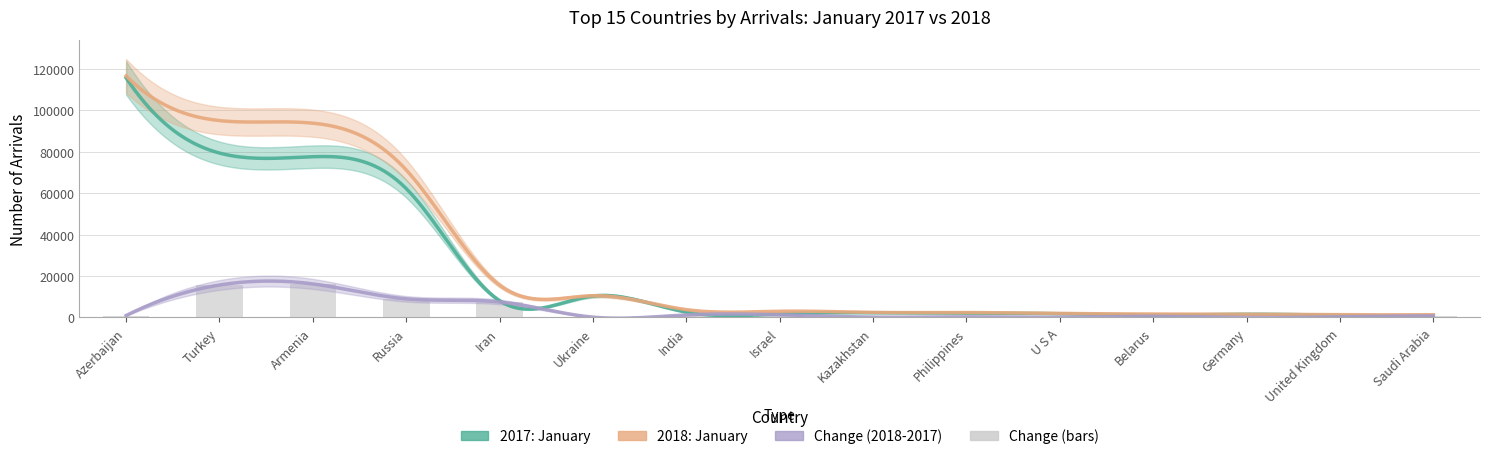

The value of Change at Kazakhstan is 173. True or false?

True